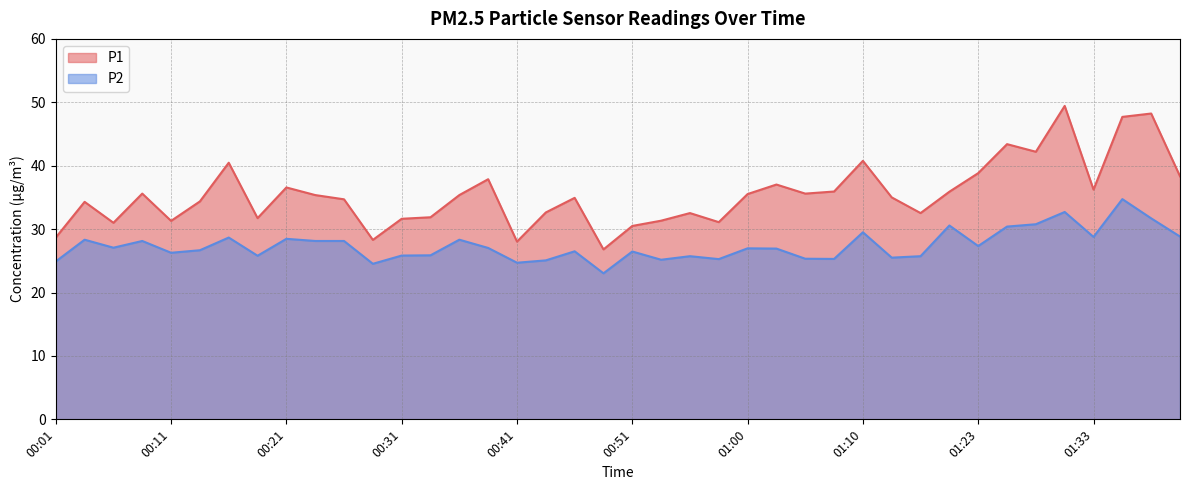

What is the minimum value for P2?

23.0